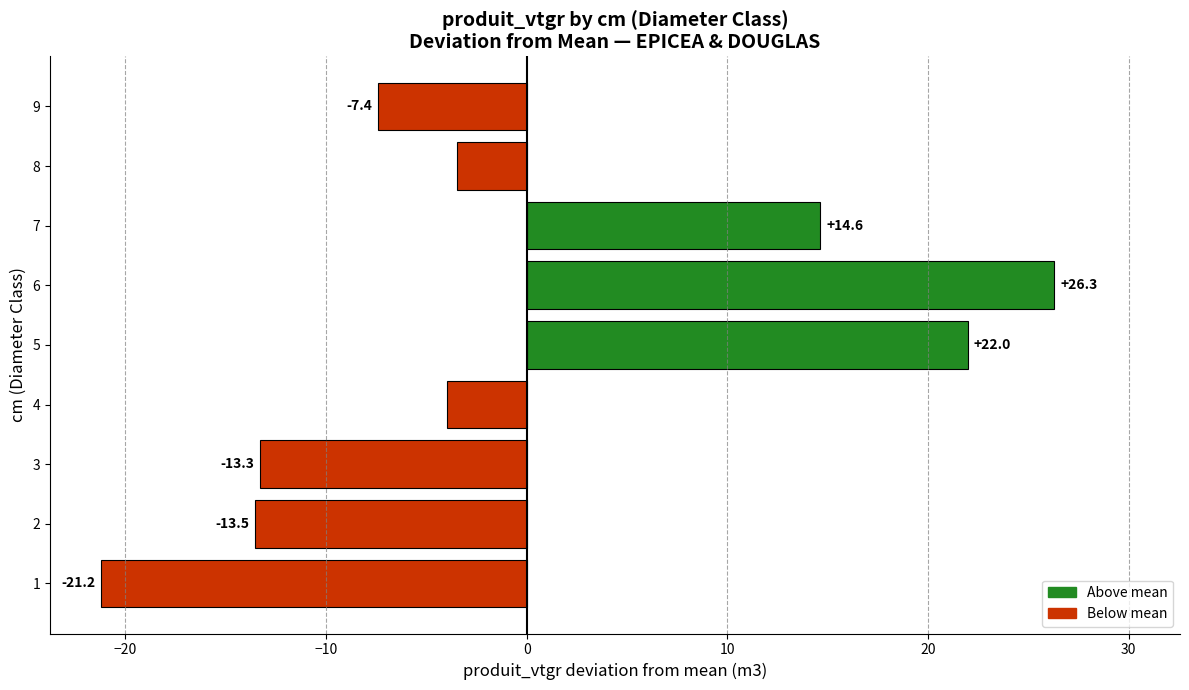

What is the difference between the values at 5 and 2?

35.5